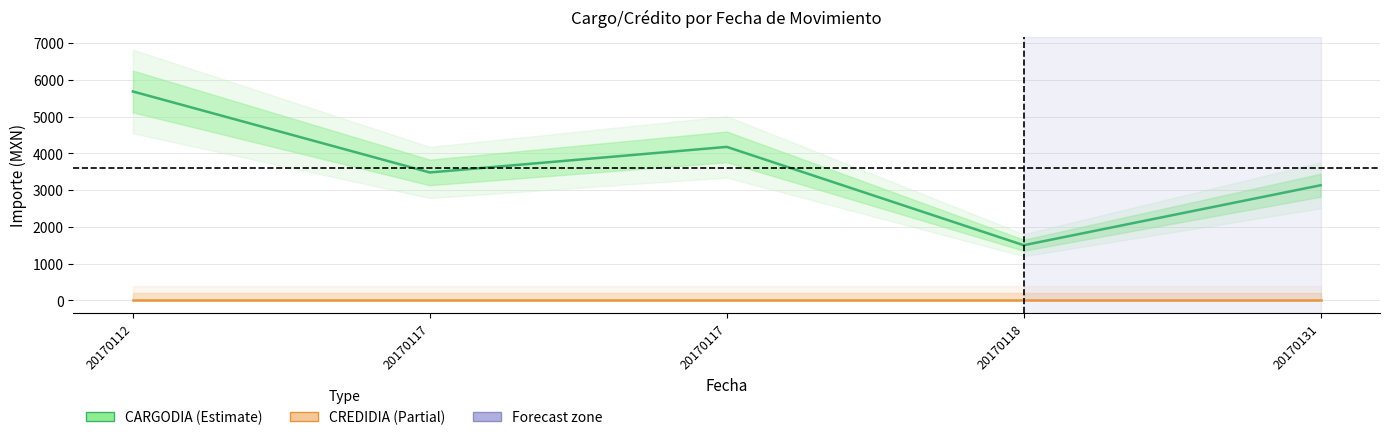

What is the difference between the maximum and minimum values in the CARGODIA (Cargo del día) series?

4184